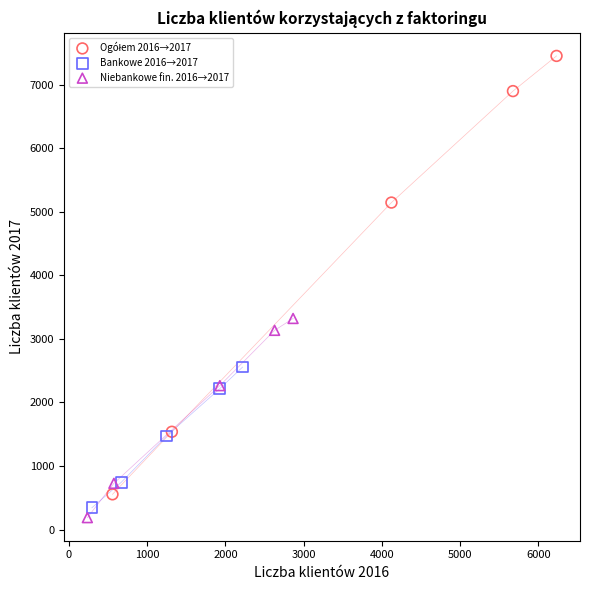

Which series contains the lowest Y value?

Niebankowe fin. 2016→2017